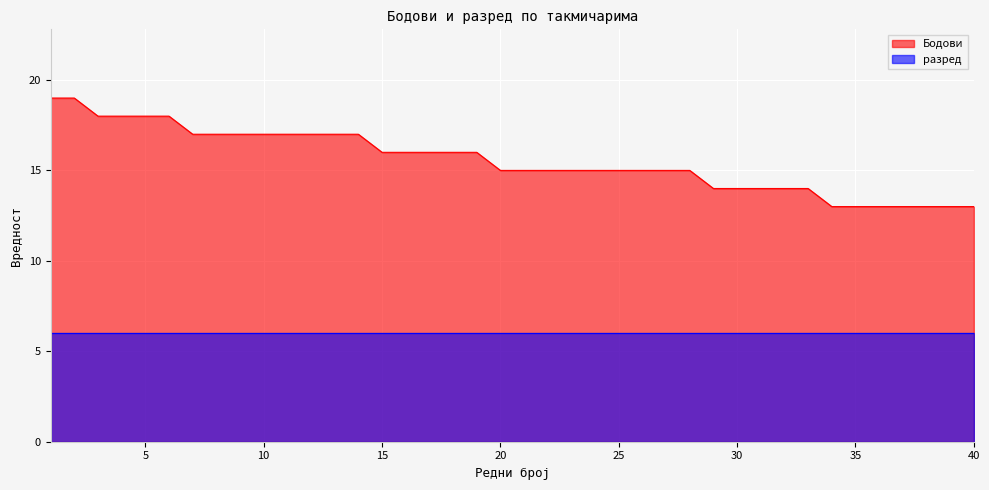

What is the sum of the values at 21 and 17?

31